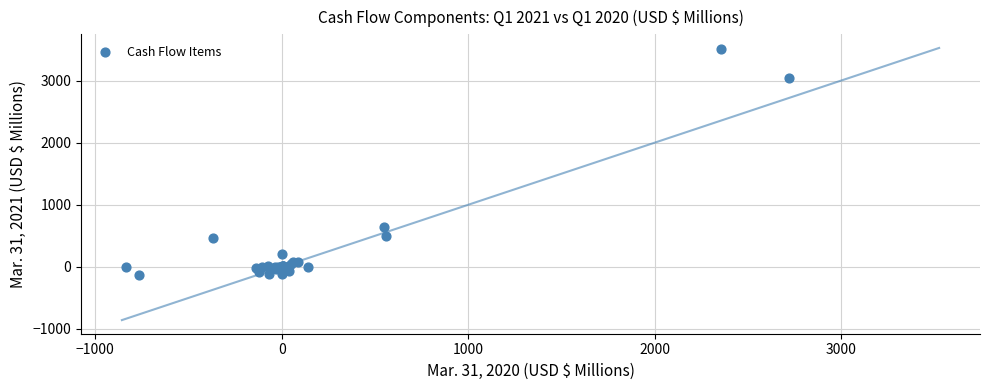

What Y value in the scatter plot is closest to 1686?

637.6